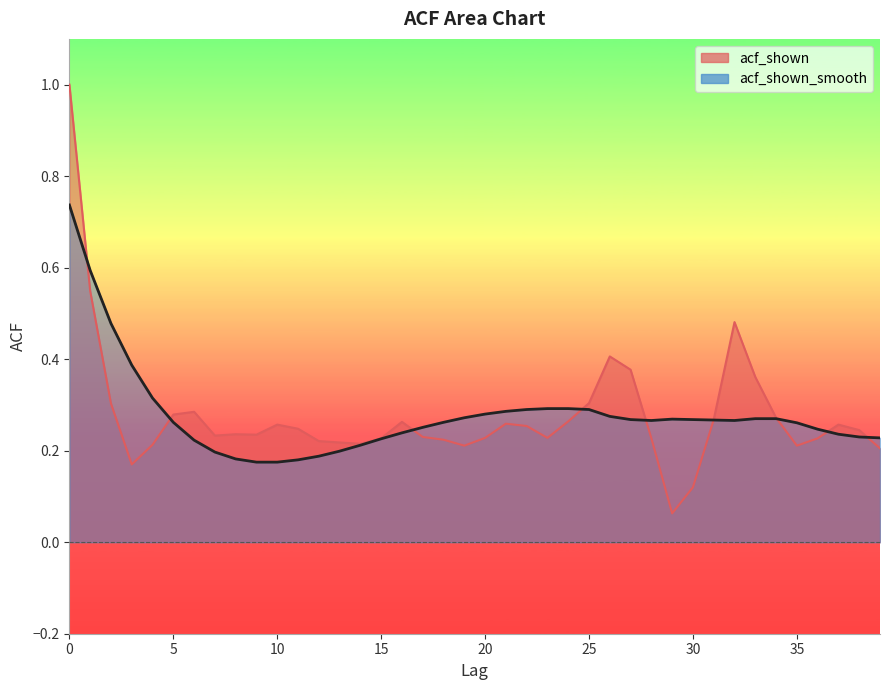

How many distinct data groups are displayed?

2